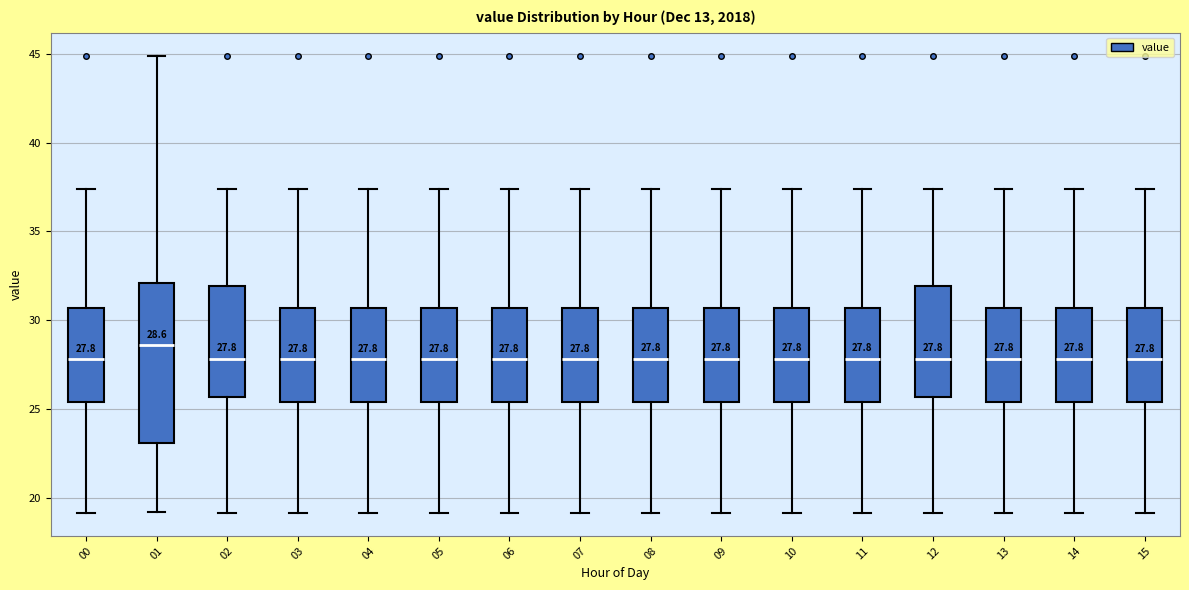

Comparing the boxes themselves (not the whiskers), which one is the tallest?

01